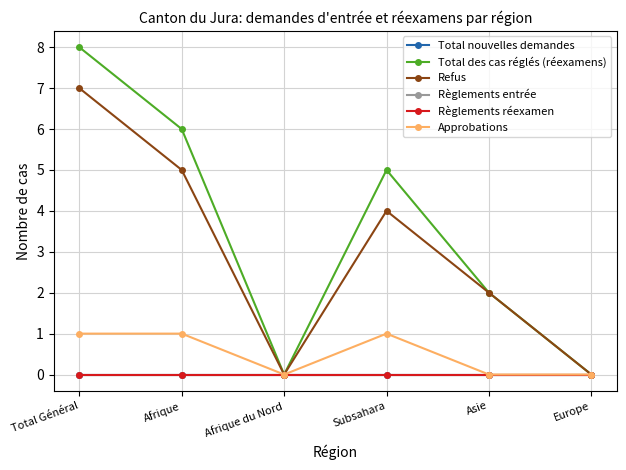

Is this an area chart (filled region under the line)?

No